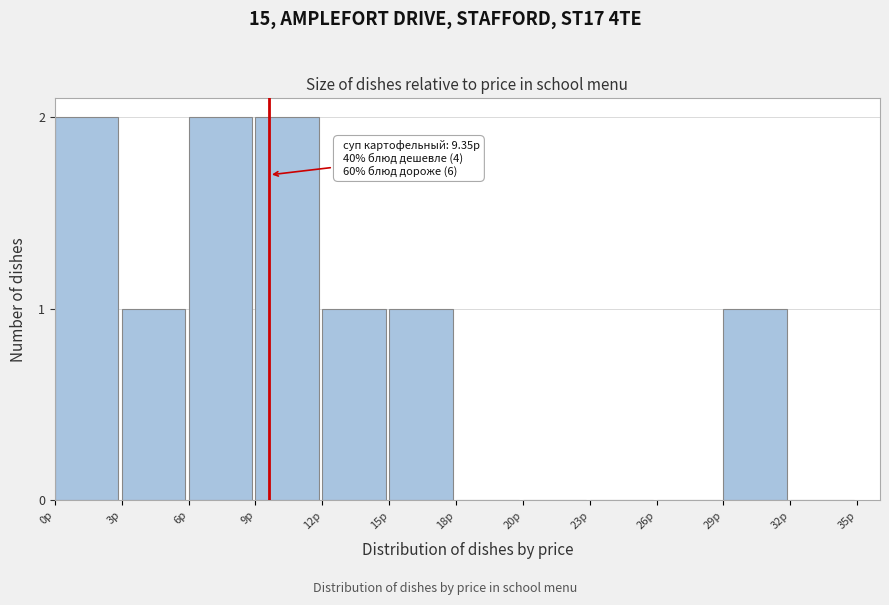

Reading left to right, extract all data points from this chart.

0р=2	3р=1	6р=2	9р=2	12р=1	15р=1	18р=0	20р=0	23р=0	26р=0	29р=1	32р=0